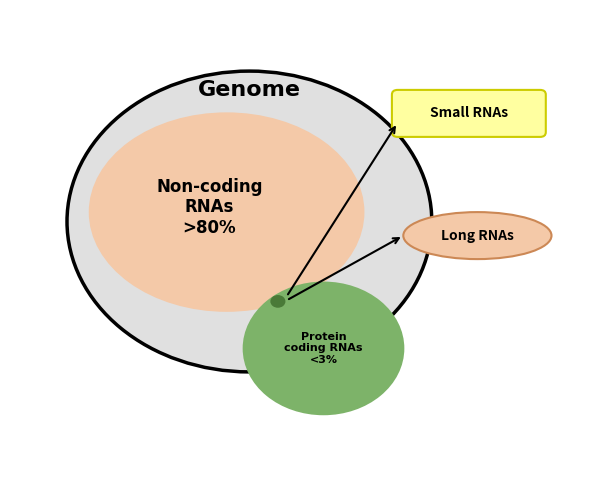

Which has a higher value, 10 or 16?

16